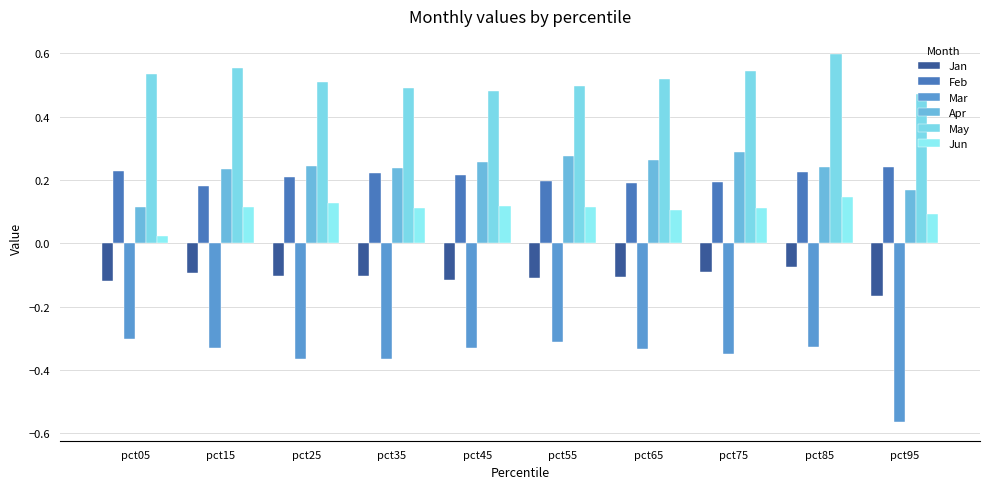

What is the value of the May bar at the 3rd from the left?

0.5